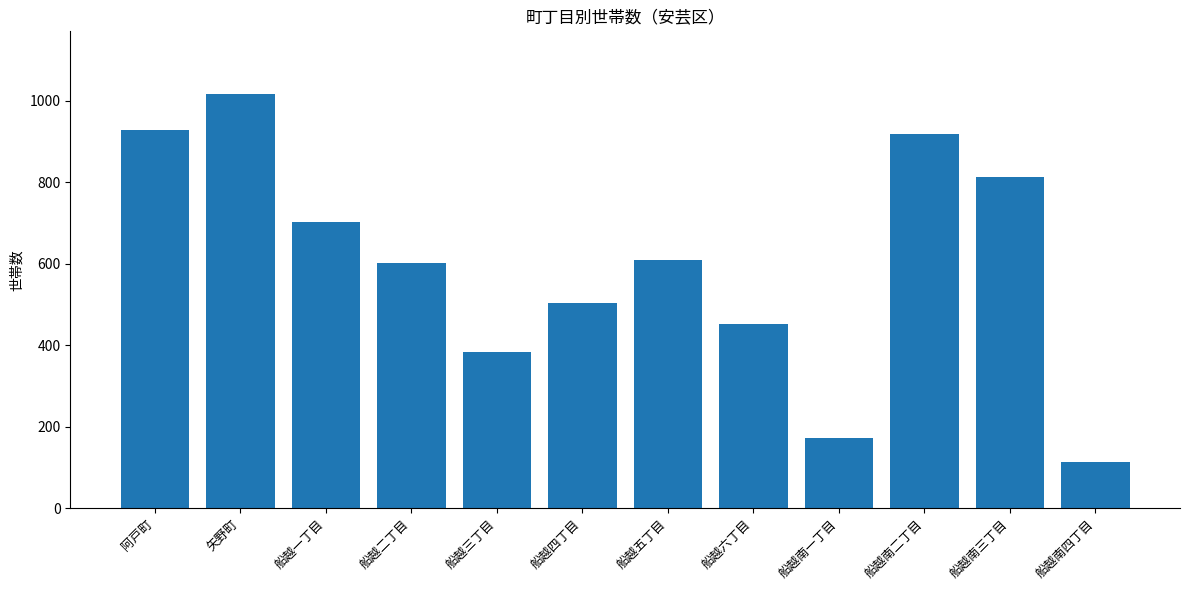

What position from the left is 船越南一丁目?

9